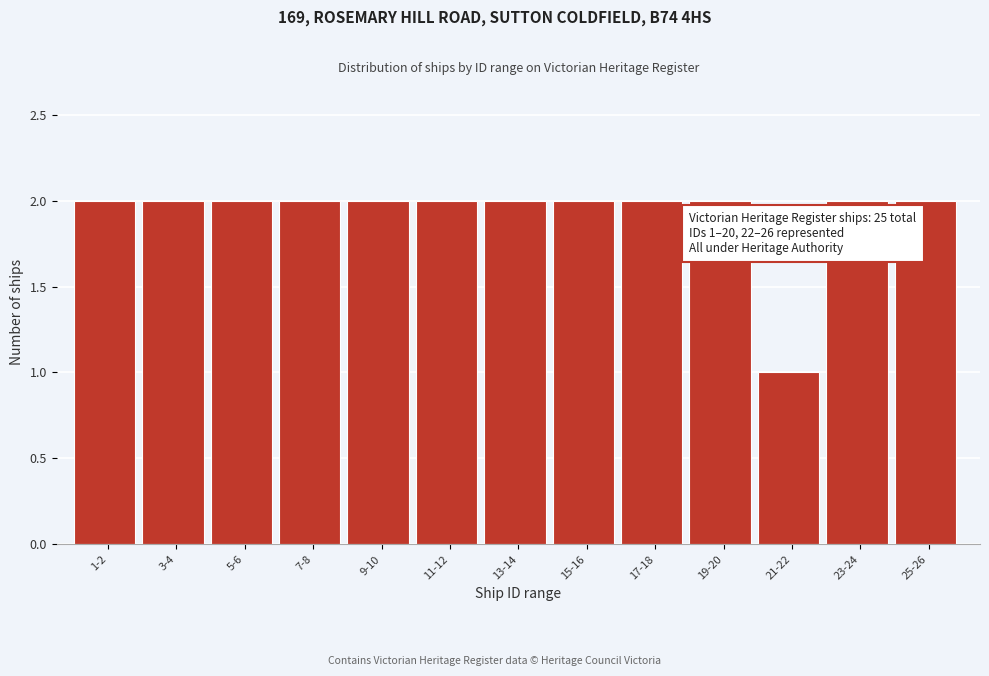

Reading left to right, list all the values displayed in this chart.

2	2	2	2	2	2	2	2	2	2	1	2	2